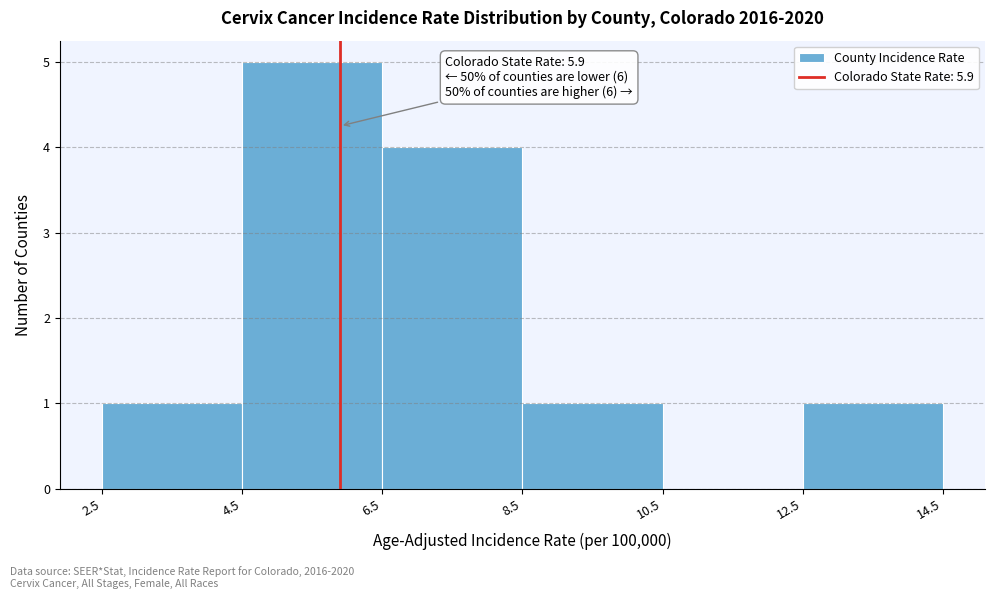

Which range on the x-axis has the tallest bar?

4.5 to 6.5